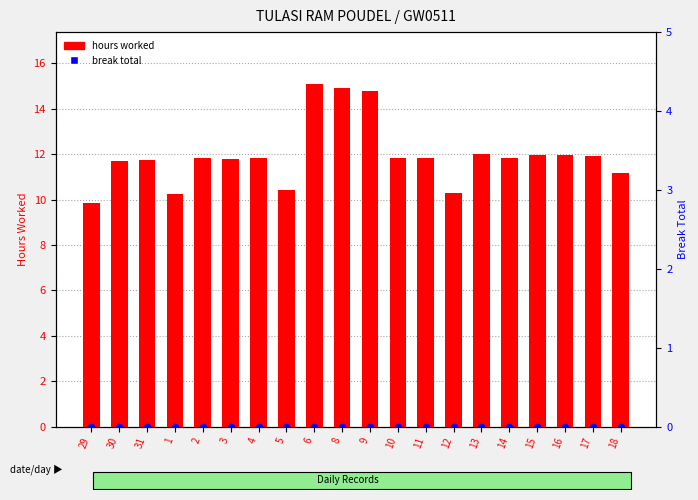

Which series has the largest Y range (max minus min)?

hours worked